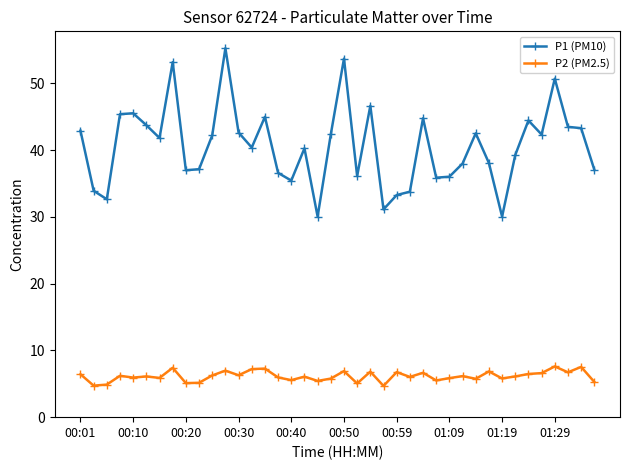

Which series has the widest spread of values?

P1 (PM10)